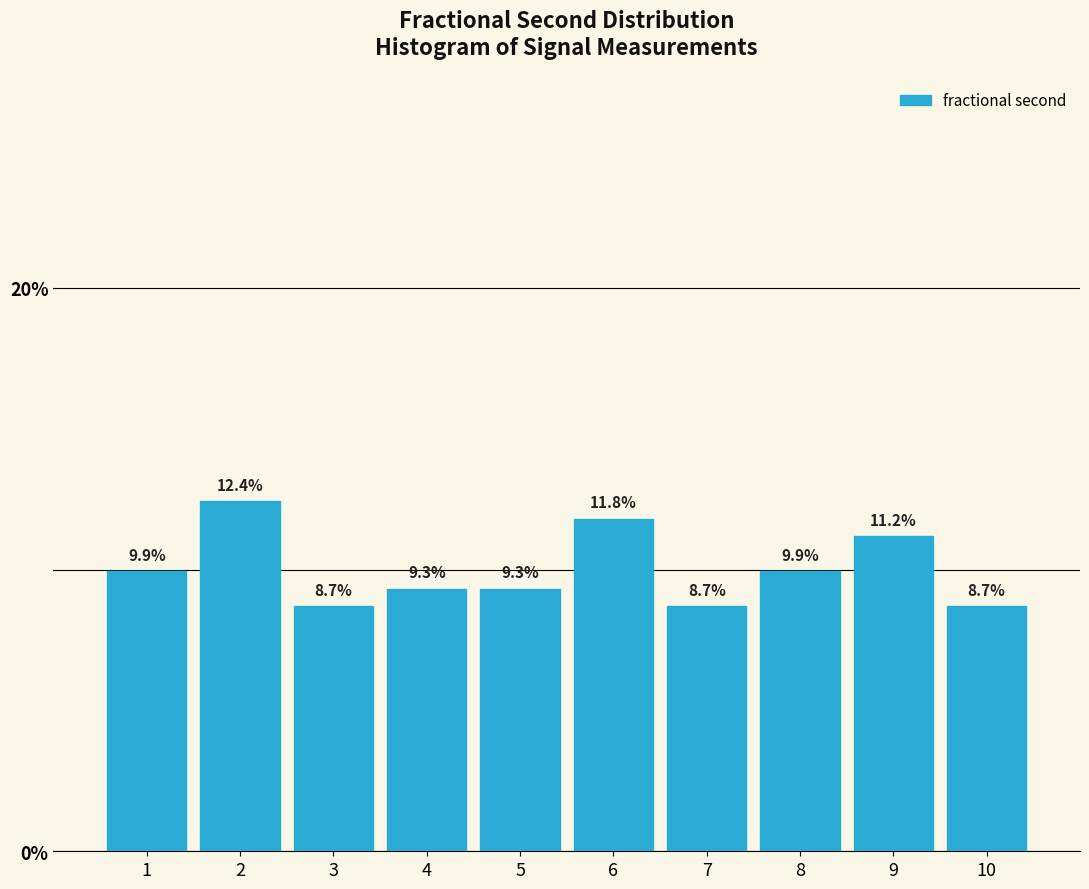

Reading left to right, extract all data points from this chart.

1=9.9	2=12.4	3=8.7	4=9.3	5=9.3	6=11.8	7=8.7	8=9.9	9=11.2	10=8.7